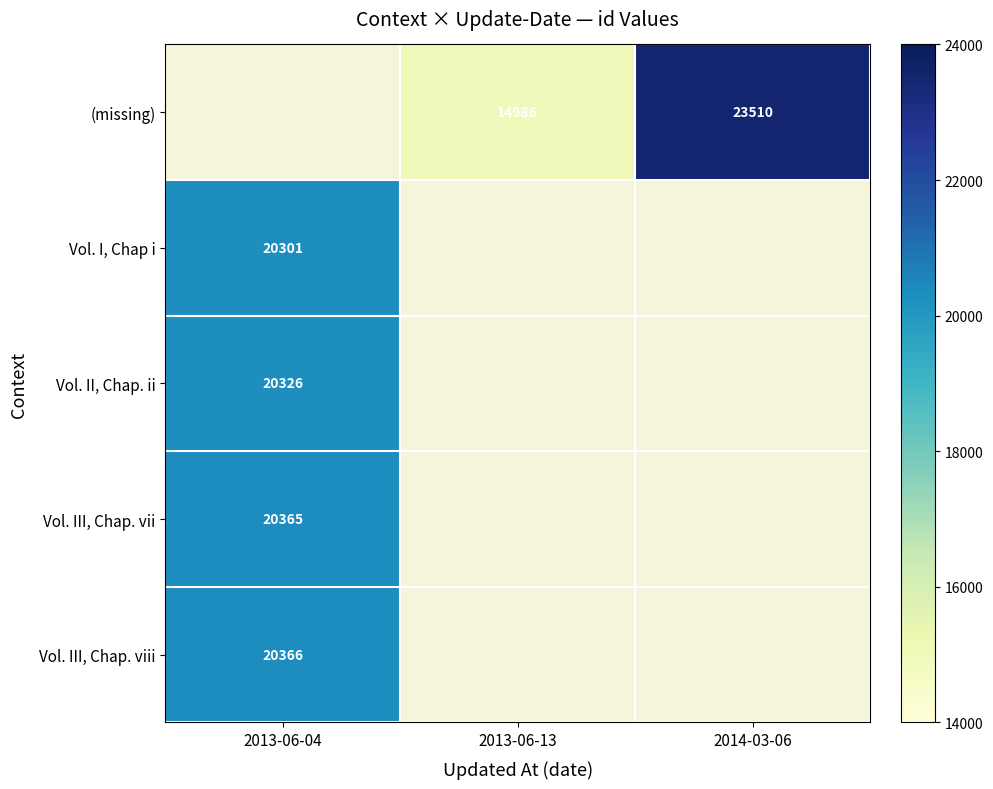

What is the difference between the (missing) values at 2013-06-13 and 2014-03-06?

8524